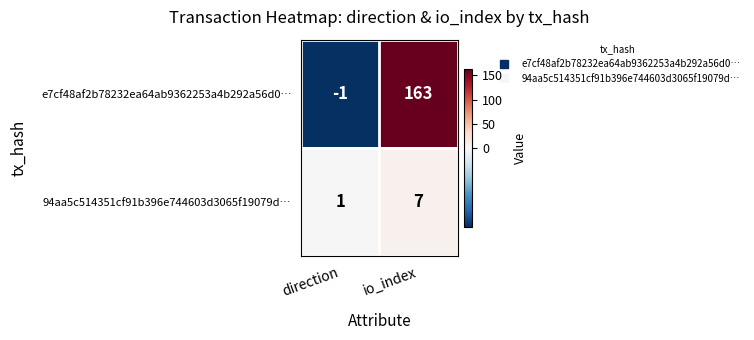

At io_index, list the series in order from smallest to largest.

94aa5c514351cf91b396e744603d3065f19079d…, e7cf48af2b78232ea64ab9362253a4b292a56d0…